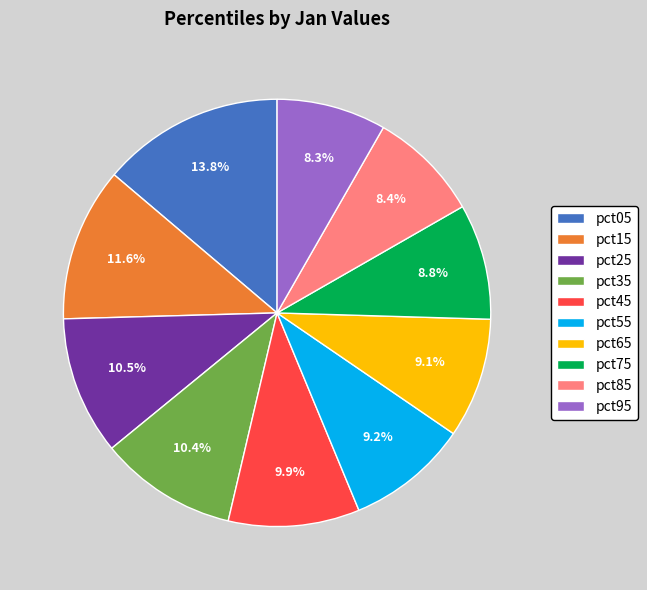

What percentage is the pct45 slice, to the nearest percent?

10%